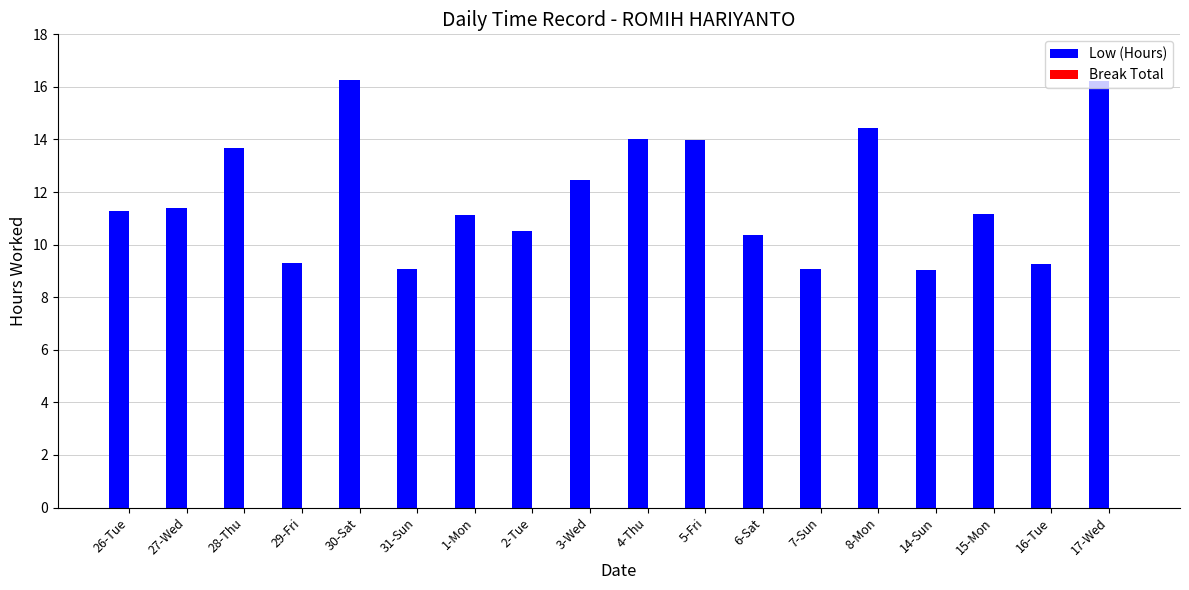

What is the label of the 16th bar from the right?

28-Thu